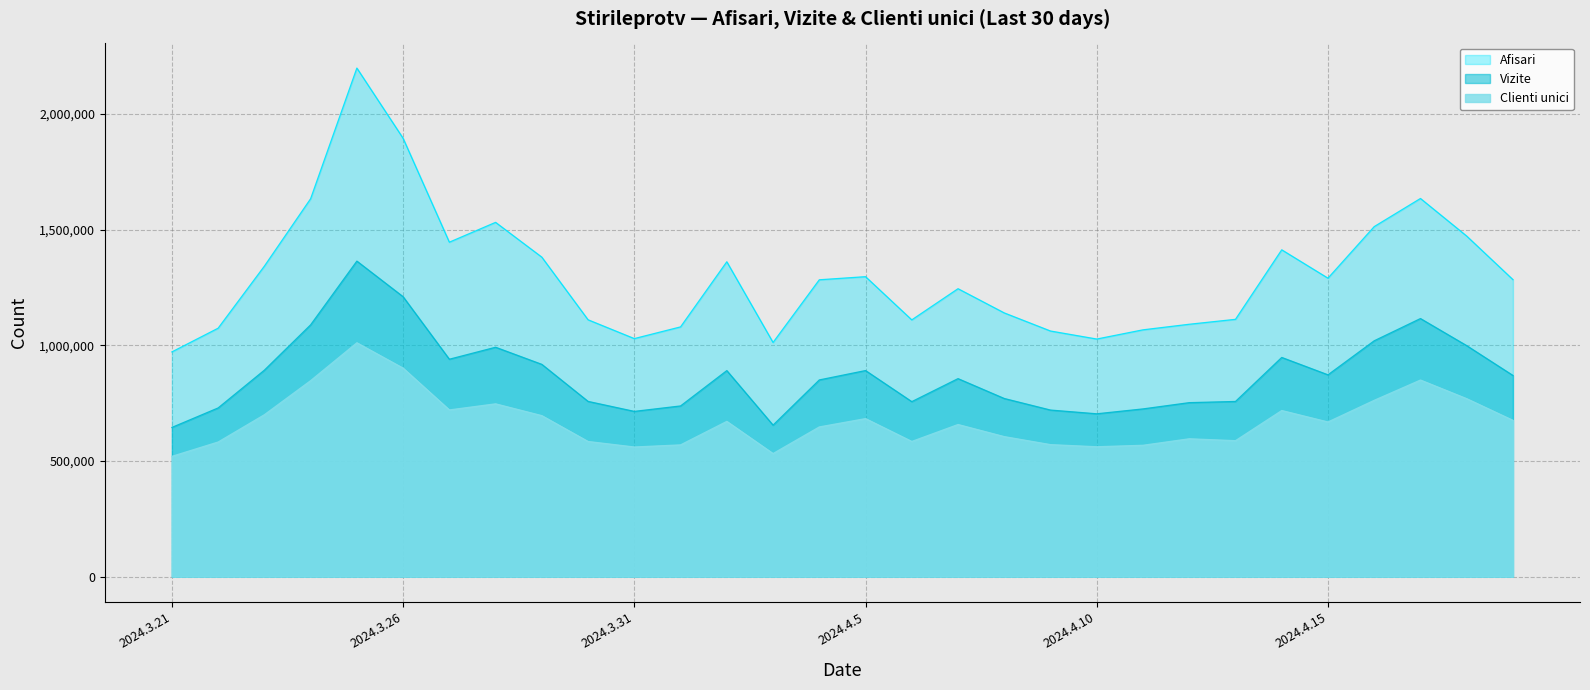

Reading right to left, transcribe all the data shown in this chart.

Afisari: 1283727	1471947	1634449	1512874	1289978	1412565	1112094	1090777	1066695	1026893	1061560	1139796	1244468	1109723	1296479	1283026	1012061	1360895	1079413	1028806	1110093	1380810	1531270	1445549	1894660	2198199	1633369	1341974	1073758	971258
Vizite: 869437	998329	1115469	1019364	872230	947358	757063	751957	724891	703772	719909	769882	855766	756317	890711	850138	654776	890449	737708	714187	757316	917405	991445	939631	1209844	1363772	1088231	892331	729089	644802
Clienti unici: 675489	769163	849708	762061	668496	717970	587629	595803	567721	561363	570543	605155	657491	584291	683015	647043	531969	671067	569432	560269	584120	695814	746875	720520	901131	1010801	847121	699806	581872	519885